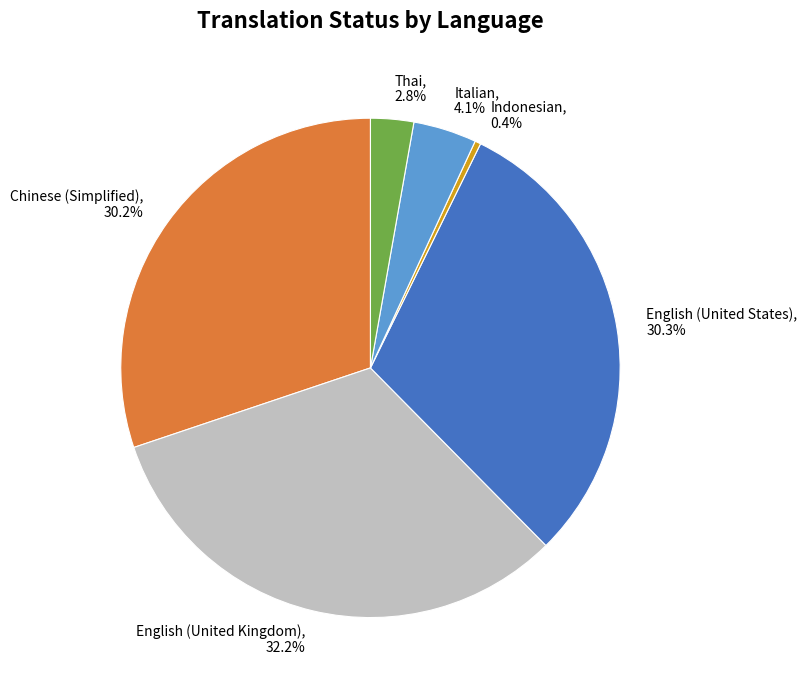

Is it true that Indonesian is 0% of the pie?

True